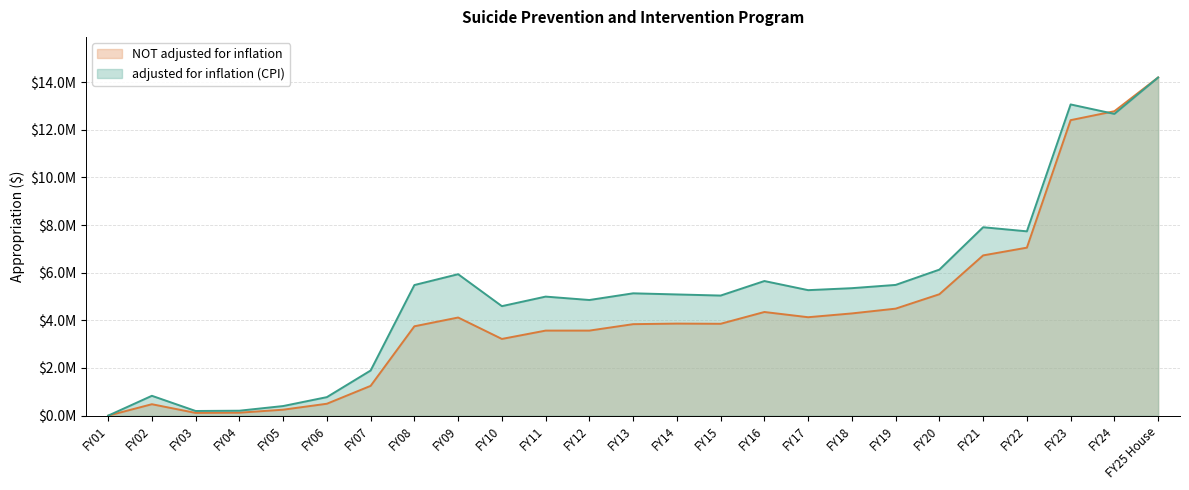

True or false: adjusted for inflation (CPI) and NOT adjusted for inflation cross at least once.

True